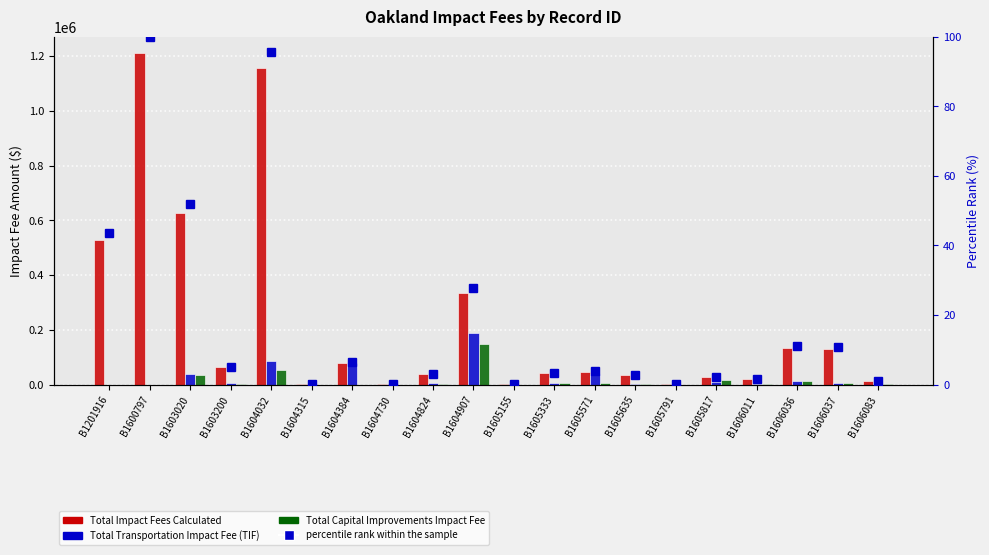

Reading left to right, list all the values displayed in this chart.

Total Impact Fees Calculated: 528861.0	1210440.0	627583.5	63000.0	1157734.5	1420.0	78100.0	2249.2	38850.0	336000.0	2557.5	42000.0	46194.8	34000.0	1060.8	27750.0	21000.0	133000.0	130000.0	14000.0
Total Transportation Impact Fee (TIF): 0.0	0.0	39583.5	4500.0	85234.5	1420.0	78100.0	2249.2	5250.0	187500.0	2557.5	4500.0	40035.4	4000.0	1060.8	9000.0	2250.0	14250.0	7500.0	1500.0
Total Capital Improvements Impact Fee: 0.0	0.0	36000.0	3000.0	55000.0	0.0	0.0	0.0	1750.0	148500.0	0.0	4500.0	6159.3	4000.0	0.0	18750.0	2250.0	14250.0	7500.0	1500.0
percentile rank within the sample: 43.7	100.0	51.8	5.2	95.6	0.1	6.5	0.2	3.2	27.8	0.2	3.5	3.8	2.8	0.1	2.3	1.7	11.0	10.7	1.2